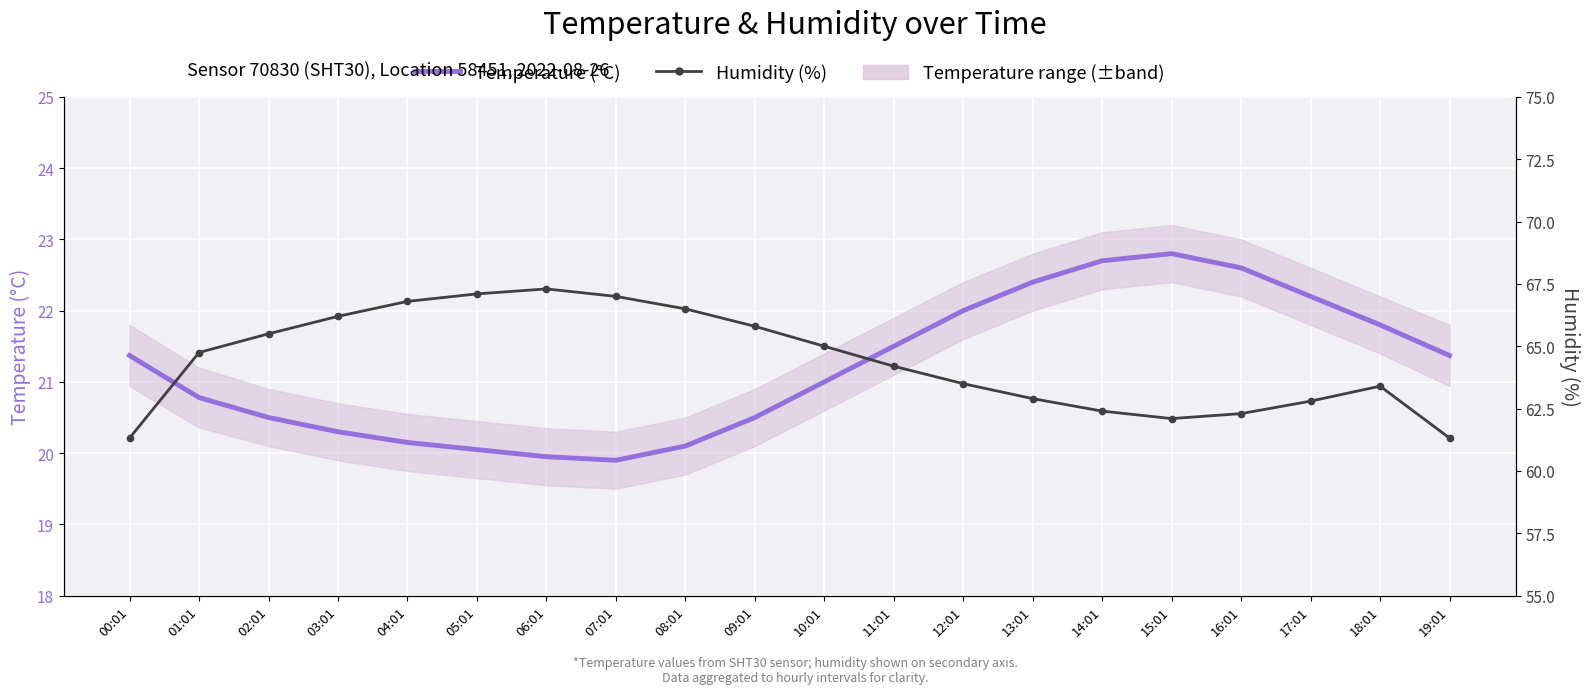

Which has a higher value, 11:01 or 10:01?

11:01